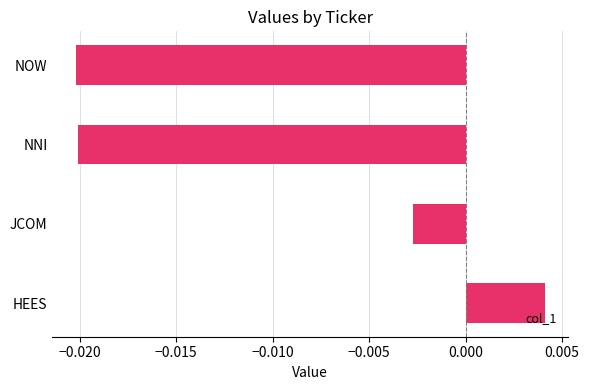

How many bars are there in total?

4